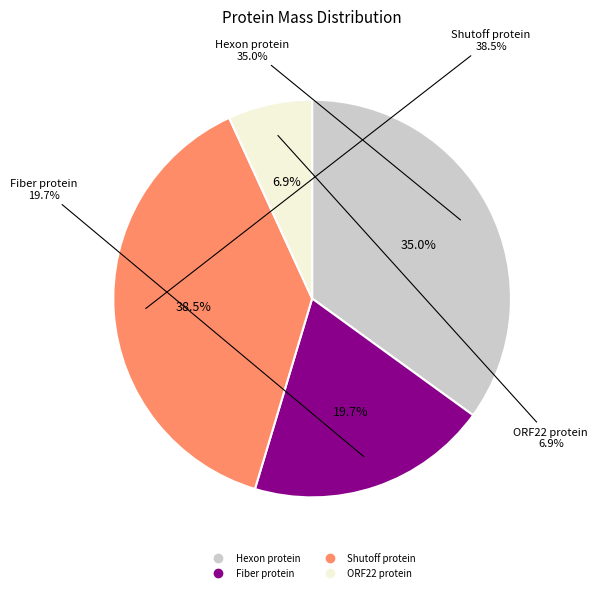

True or false: Fiber protein accounts for 32% of the total.

False